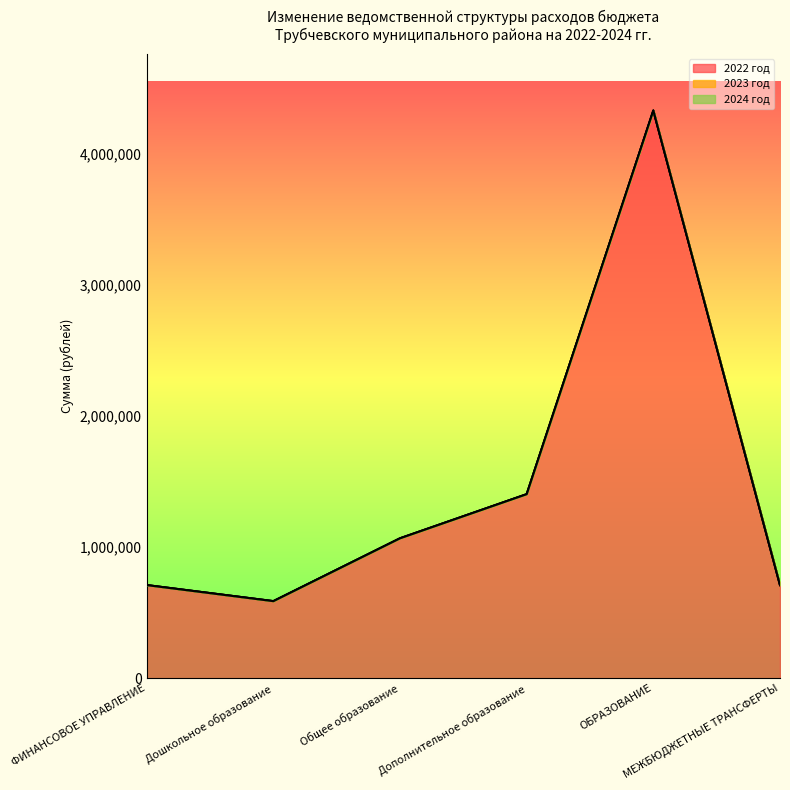

The 2024 год series shows 0 at Дошкольное образование. True or false?

True